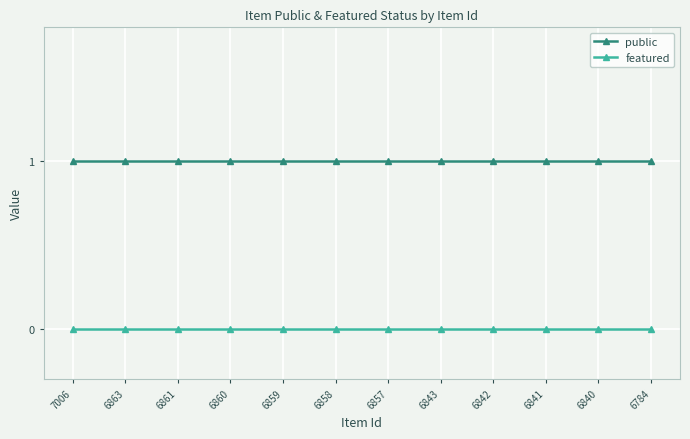

Reading left to right, list all the values displayed in this chart.

public: 7006=1	6863=1	6861=1	6860=1	6859=1	6858=1	6857=1	6843=1	6842=1	6841=1	6840=1	6784=1
featured: 7006=0	6863=0	6861=0	6860=0	6859=0	6858=0	6857=0	6843=0	6842=0	6841=0	6840=0	6784=0